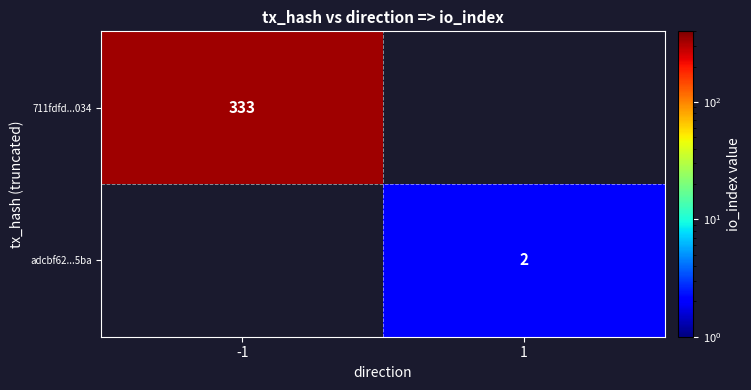

Is it true that adcbf62...5ba equals 3 at 1?

False